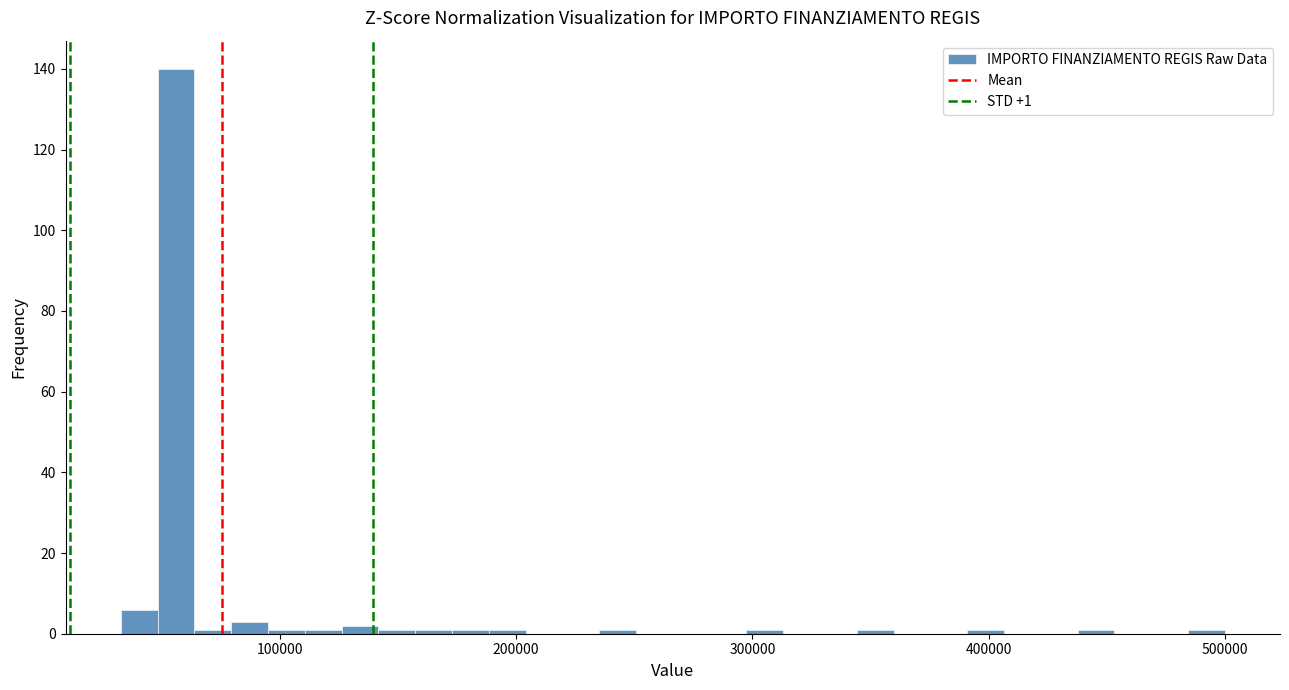

Around what value on the x-axis is the tallest bar? Give the approximate position of its centre, as read against the axis.

60000